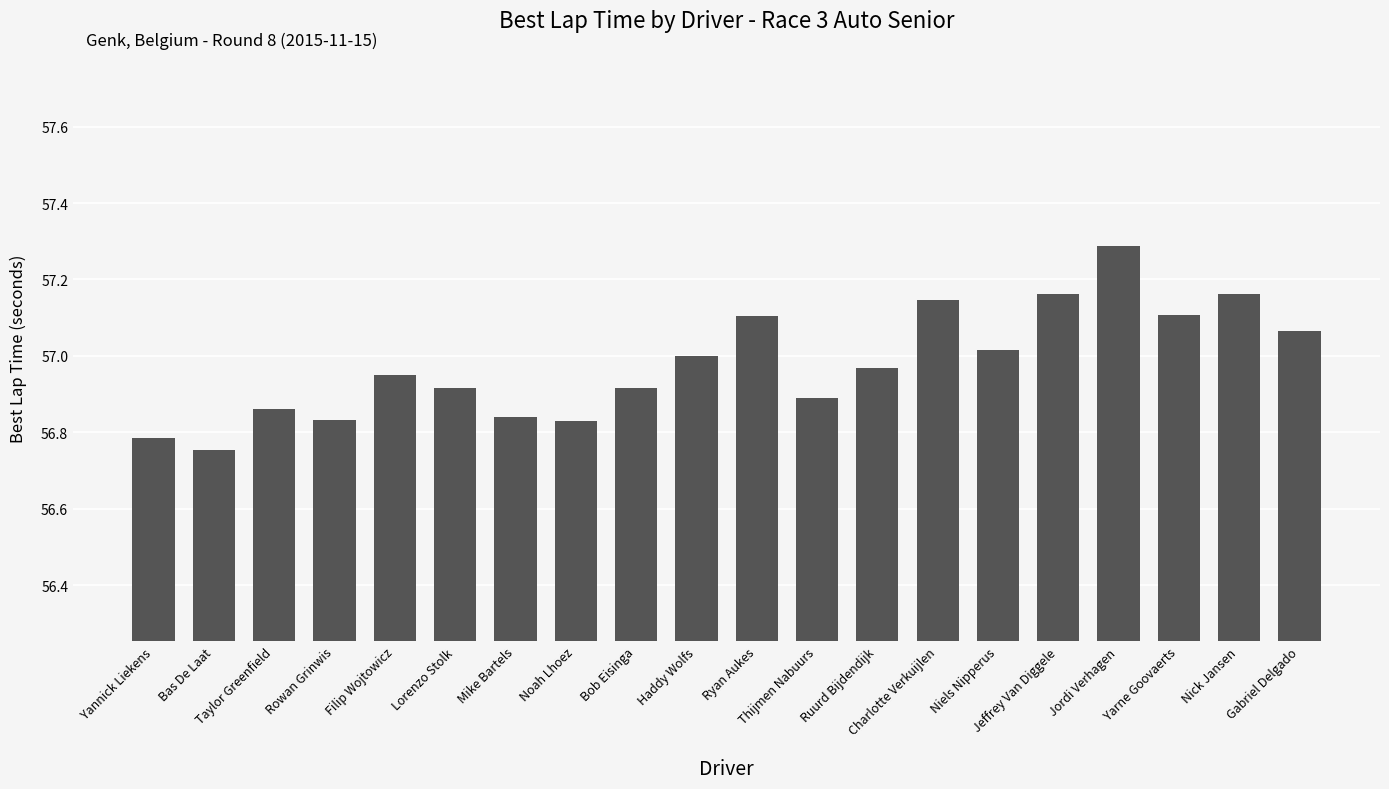

What position from the left is Lorenzo Stolk?

6